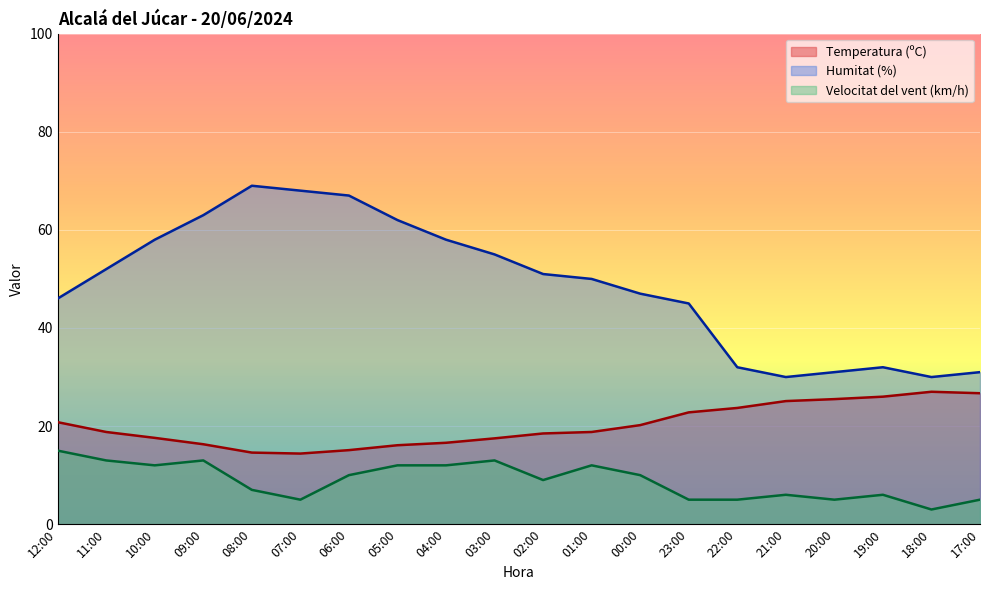

At which label does Humitat (%) reach its peak?

08:00